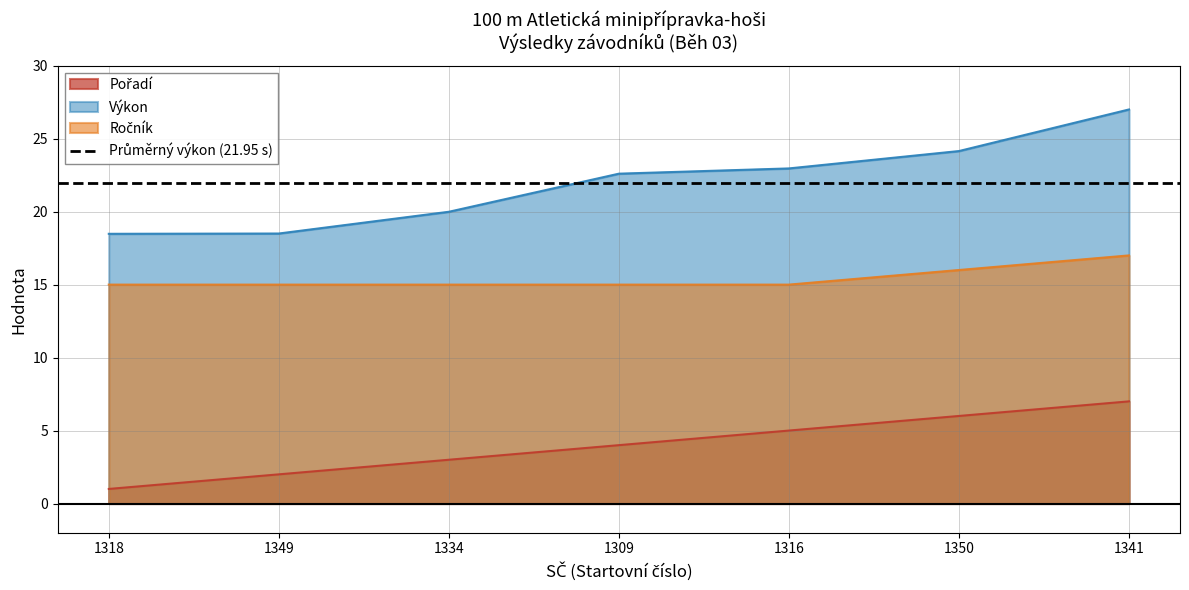

What is the value of the Výkon point at the 7th from the left?

27.0